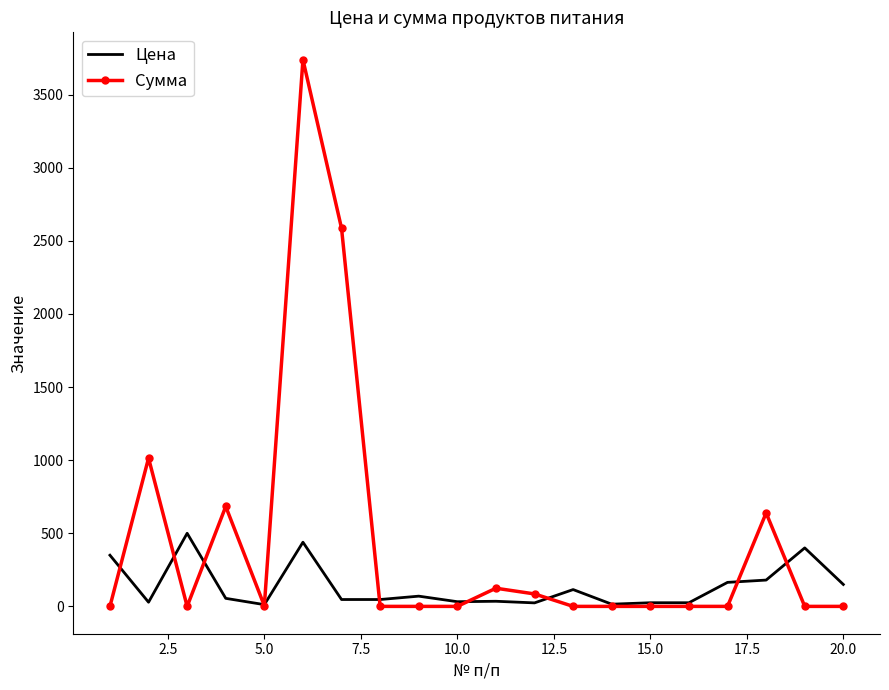

Rank the series by their average value, from lowest to highest.

Цена, Сумма